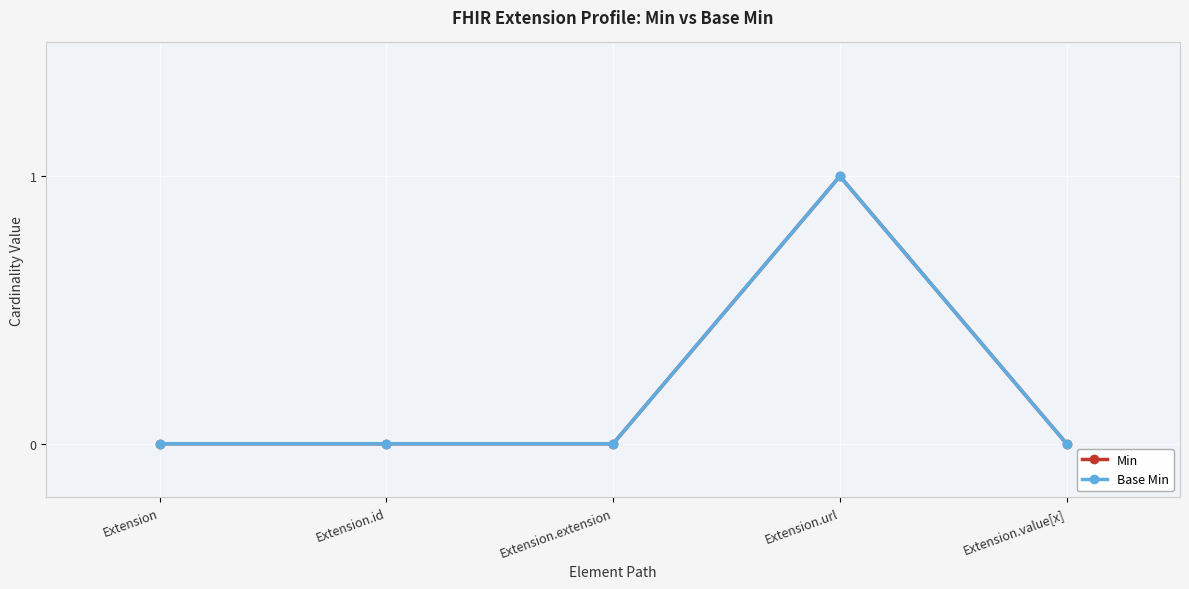

At which label does Min reach its peak?

Extension.url